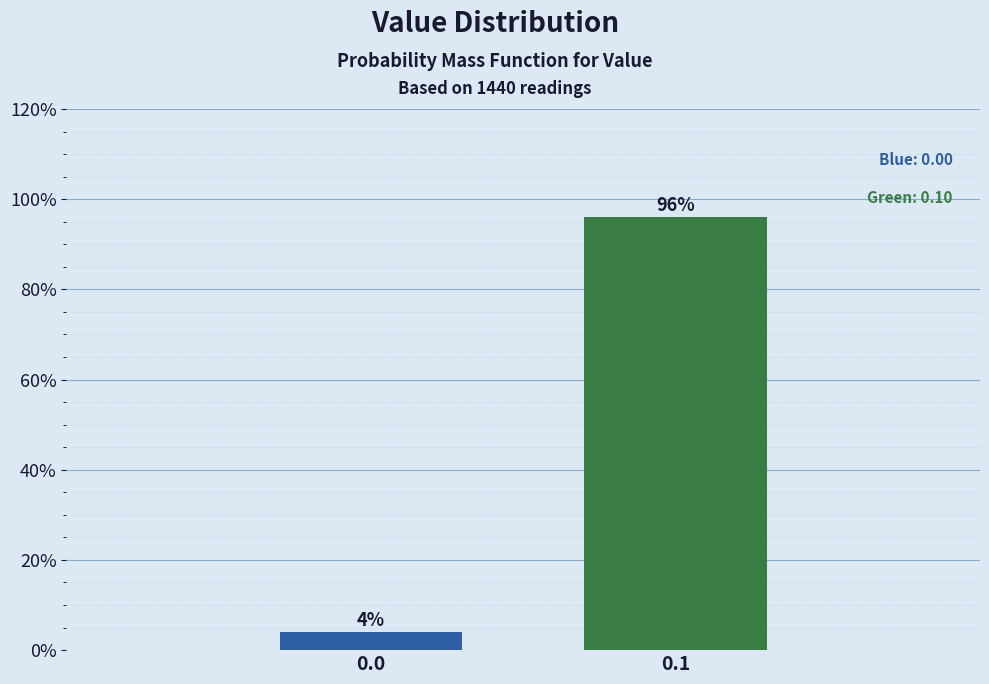

Reading right to left, what are all the values shown in this chart?

0.1=96	0.0=4